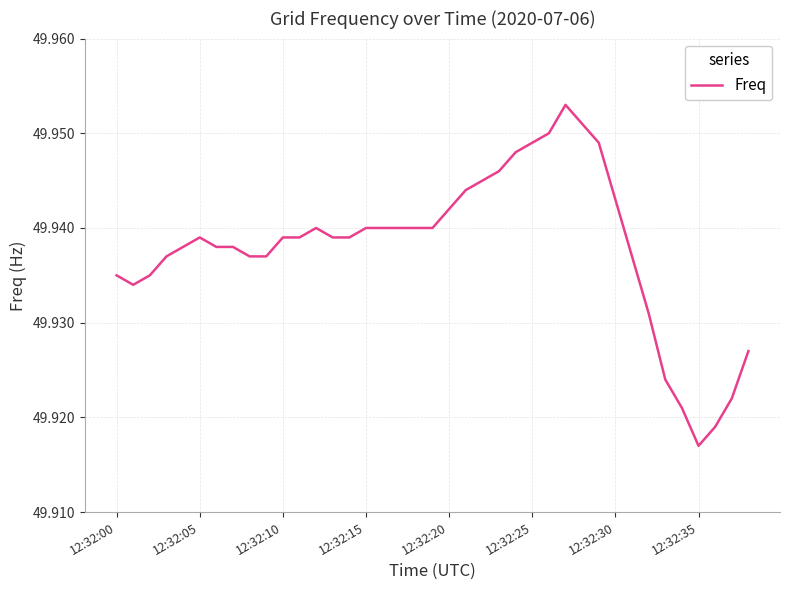

At which category does the chart reach its minimum across all series?

12:32:35